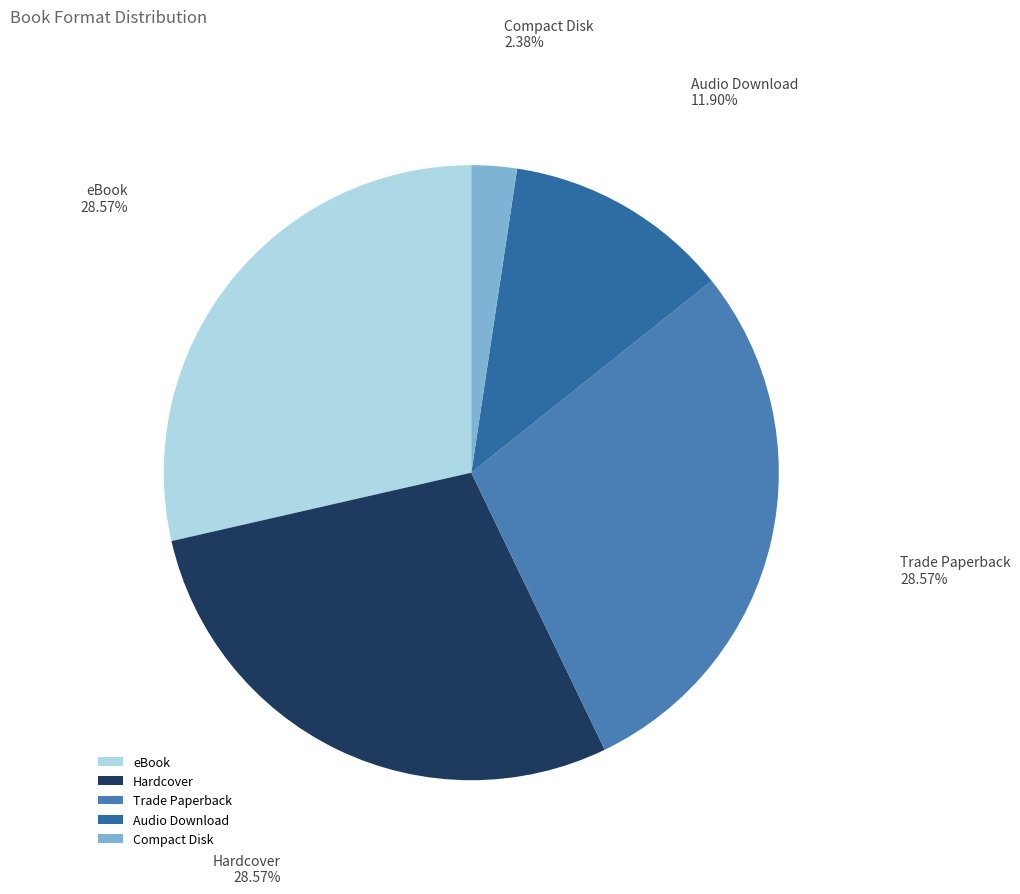

What percentage is the Compact Disk slice, to the nearest percent?

2%